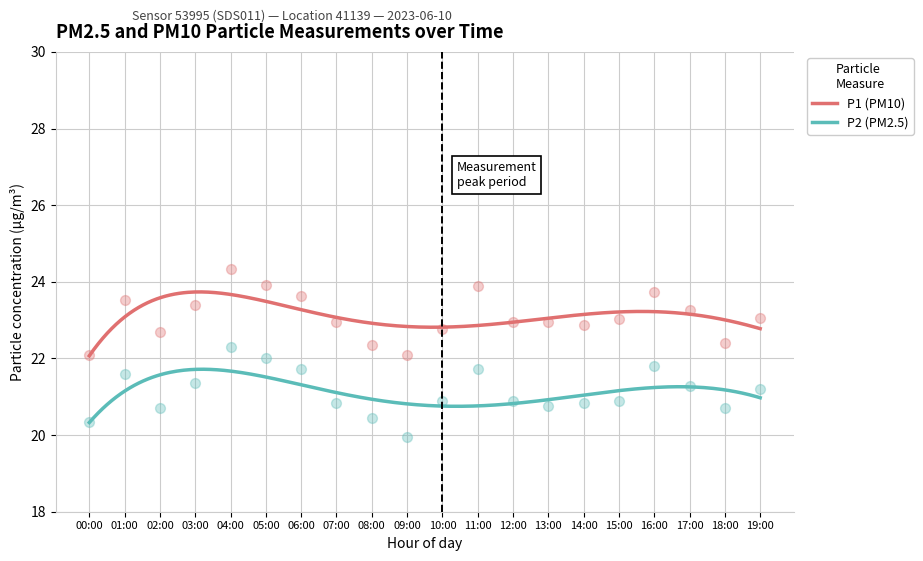

Which series has the largest Y range (max minus min)?

P2